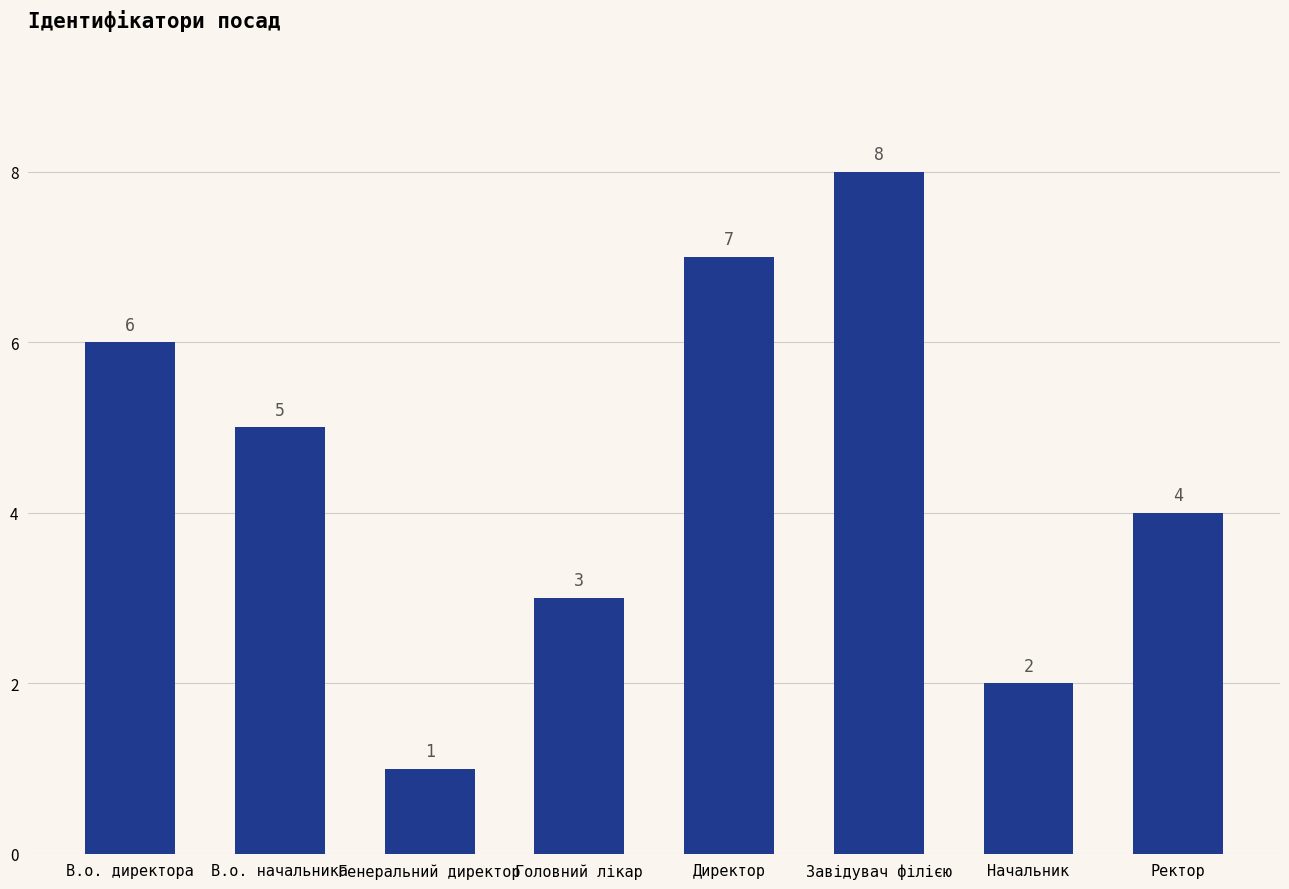

Between Генеральний директор and Ректор, which is larger?

Ректор